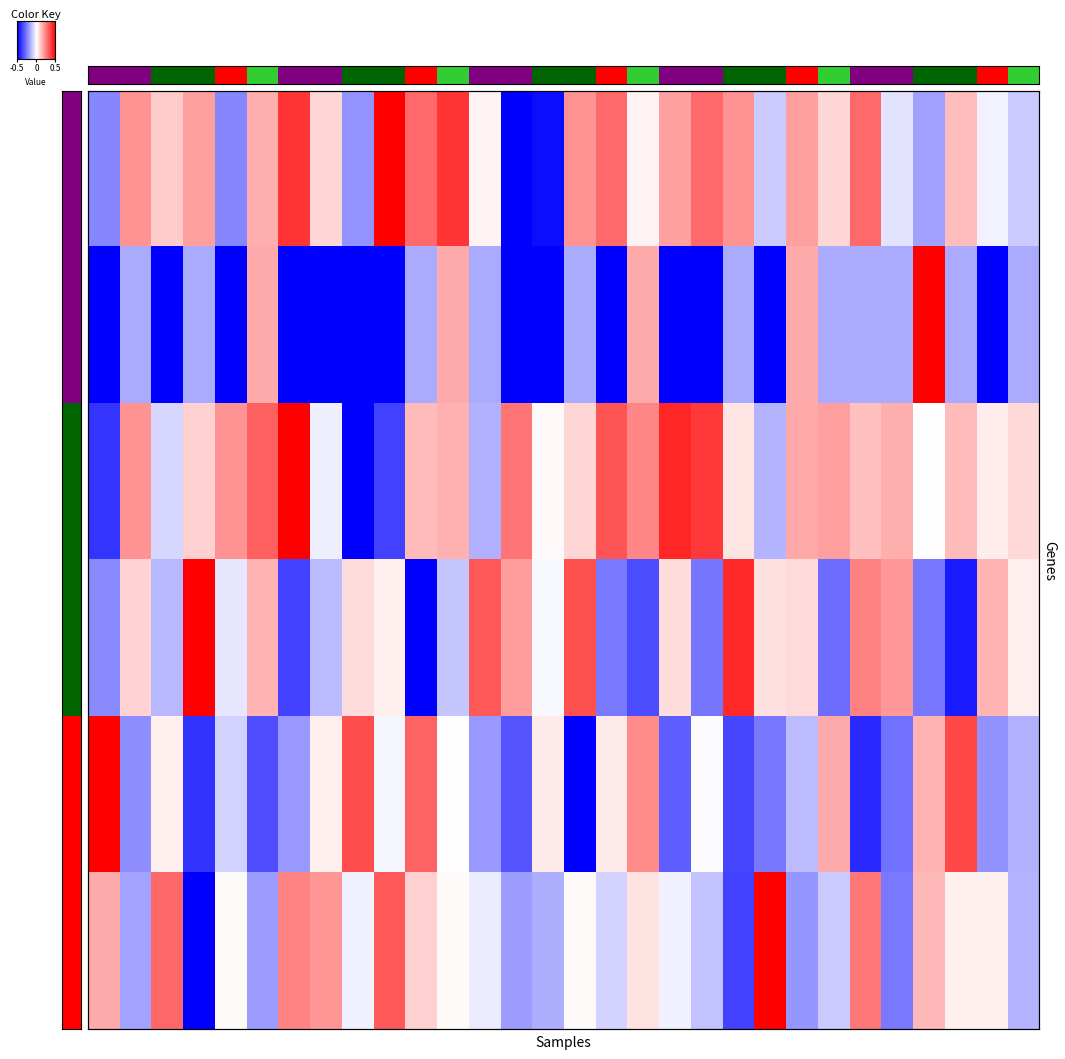

Which has a higher value, 18 or 25?

18